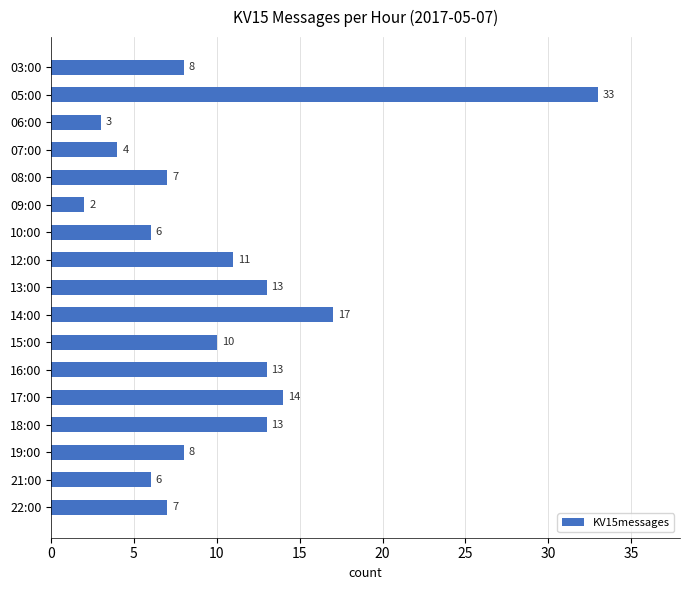

What is the ratio of the value at 17:00 to the value at 10:00?

2.3